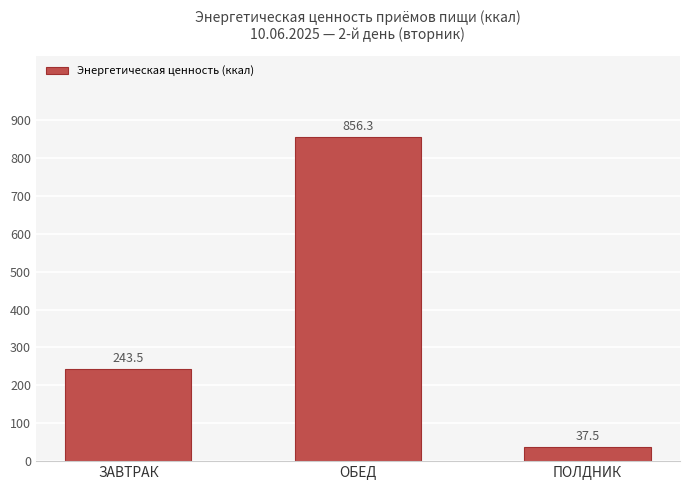

What is the approximate value at ЗАВТРАК?

243.5